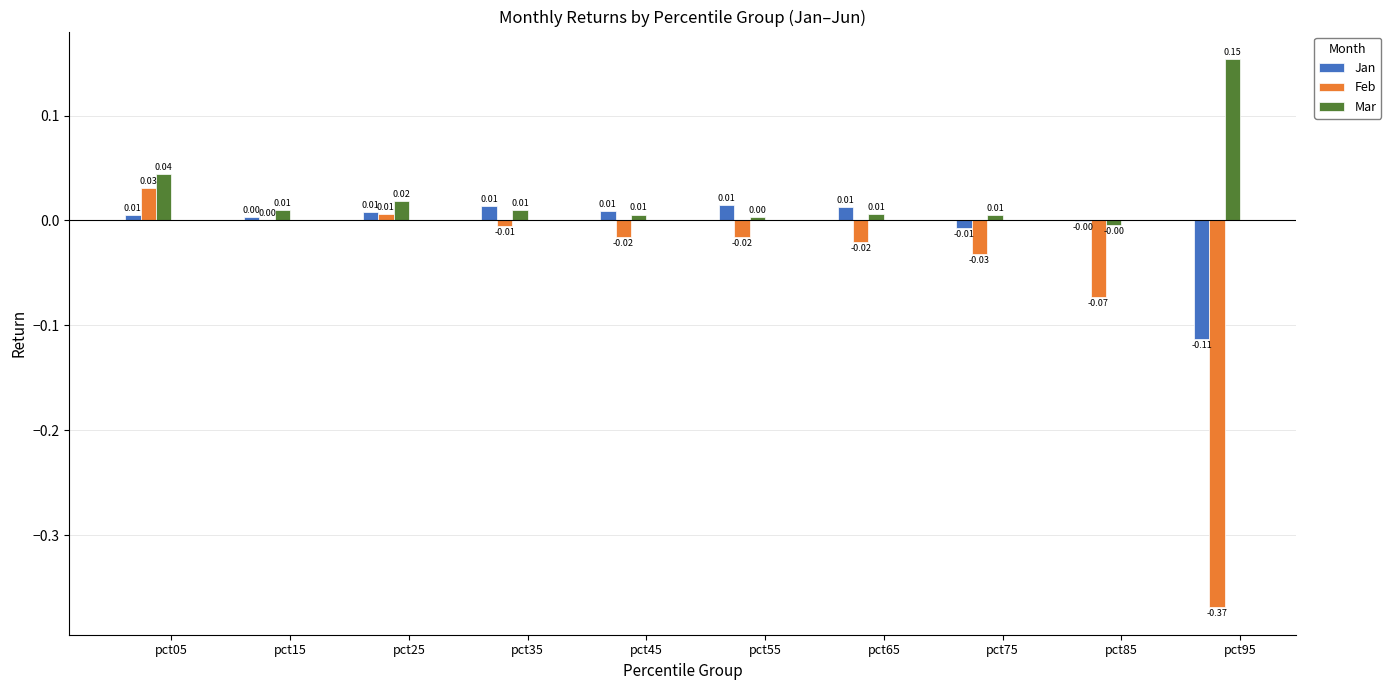

Which series changed the most between pct85 and pct95?

Feb